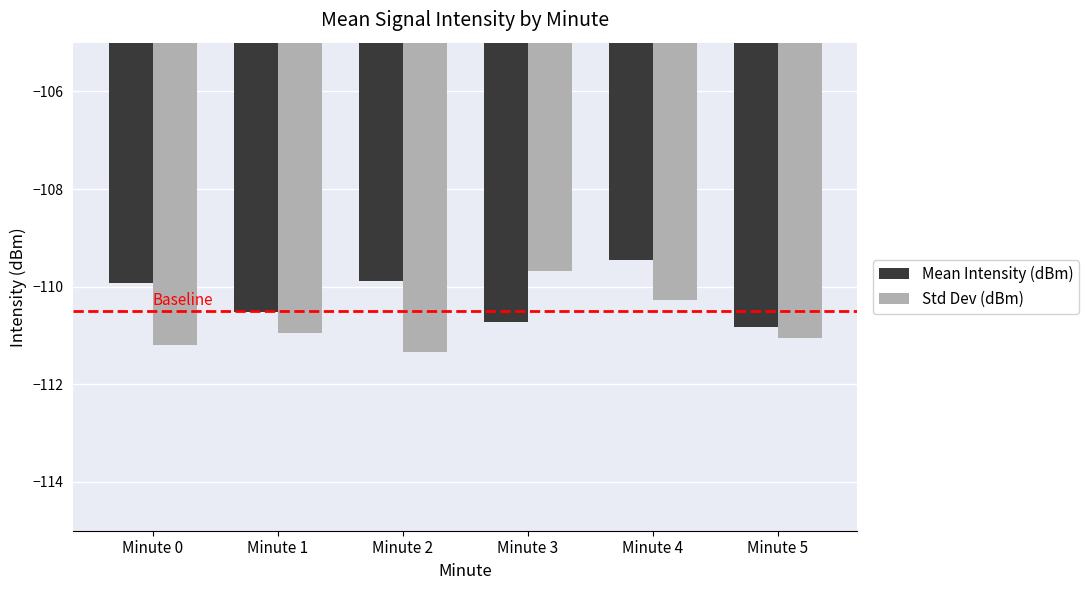

What is the smallest value displayed?

-111.3